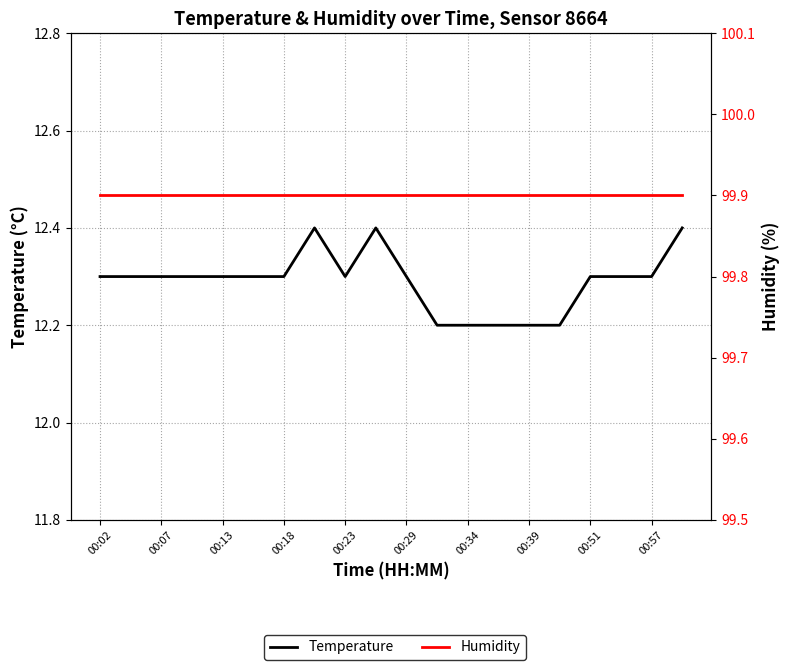

What is the label of the 9th point from the left?

00:23